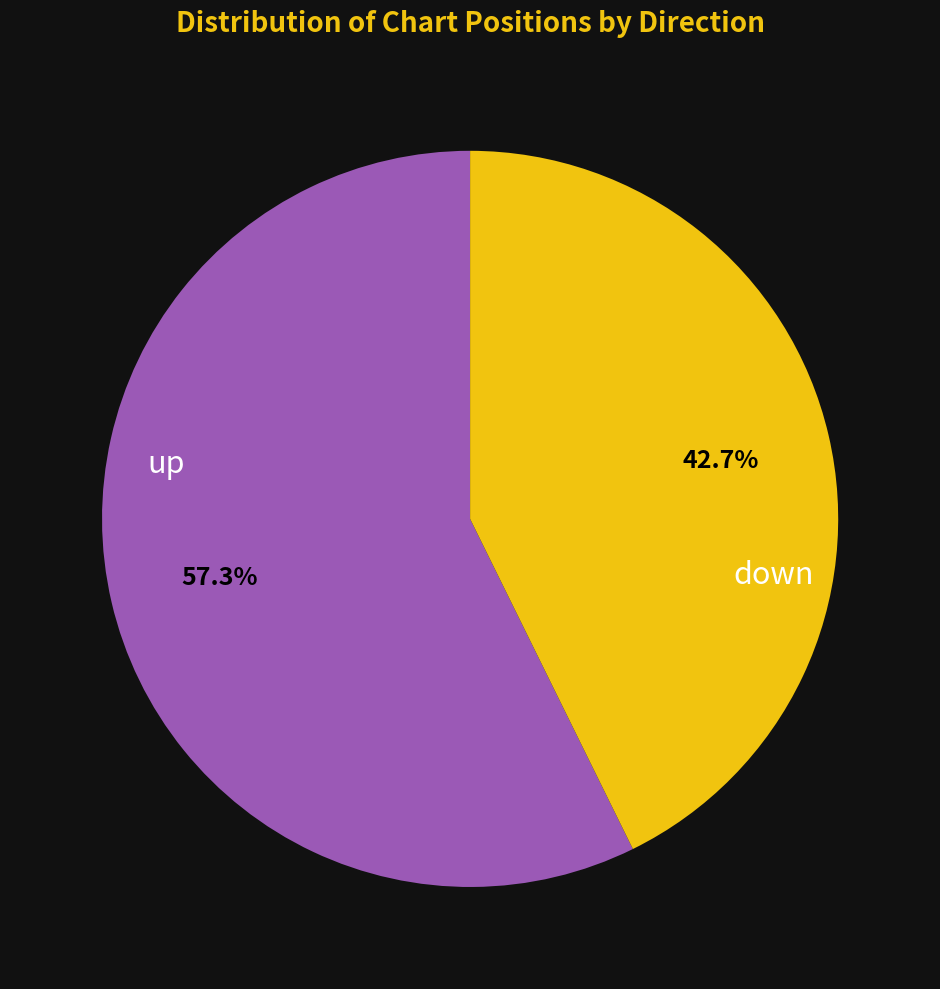

To the nearest percent, what portion does down represent?

43%